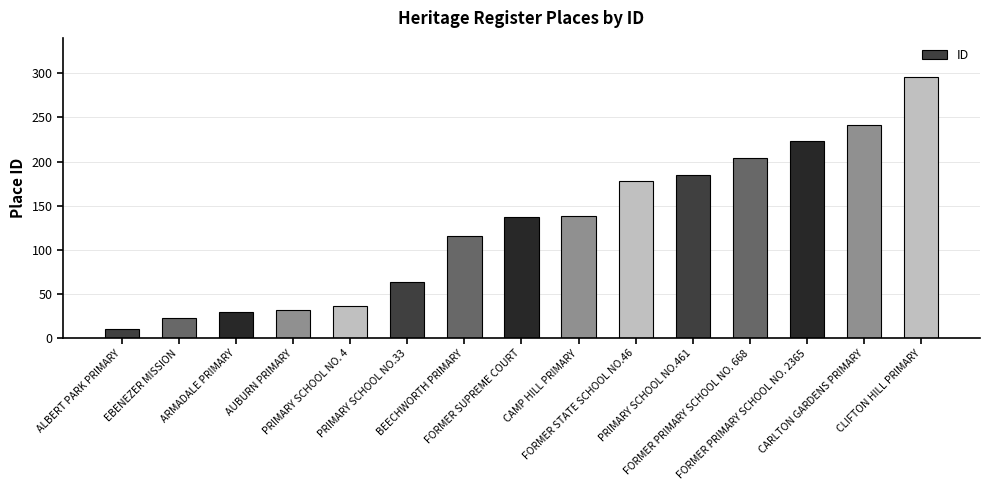

What is the label of the 2nd bar from the left?

EBENEZER MISSION